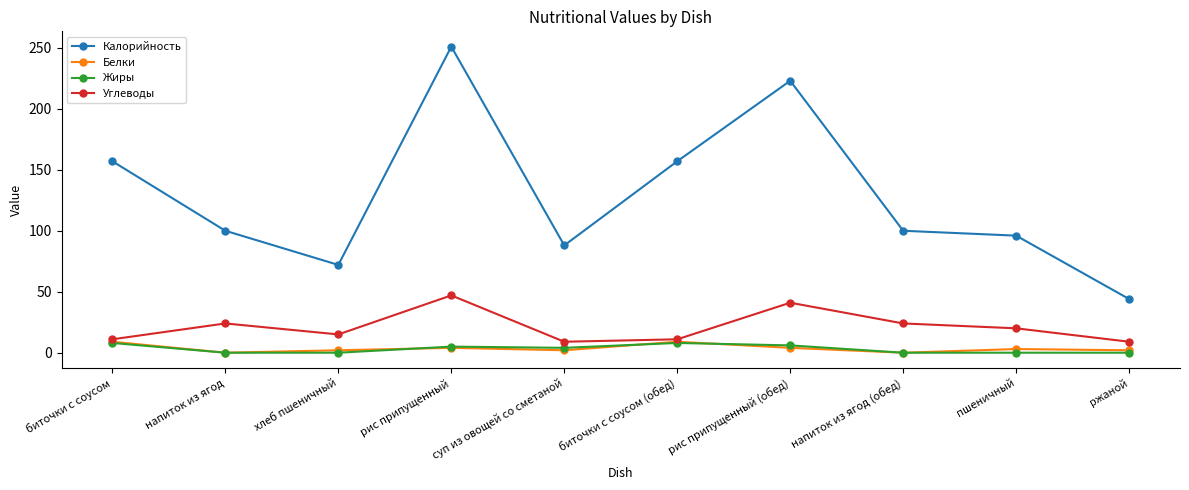

True or false: Калорийность and Жиры intersect in this chart.

False